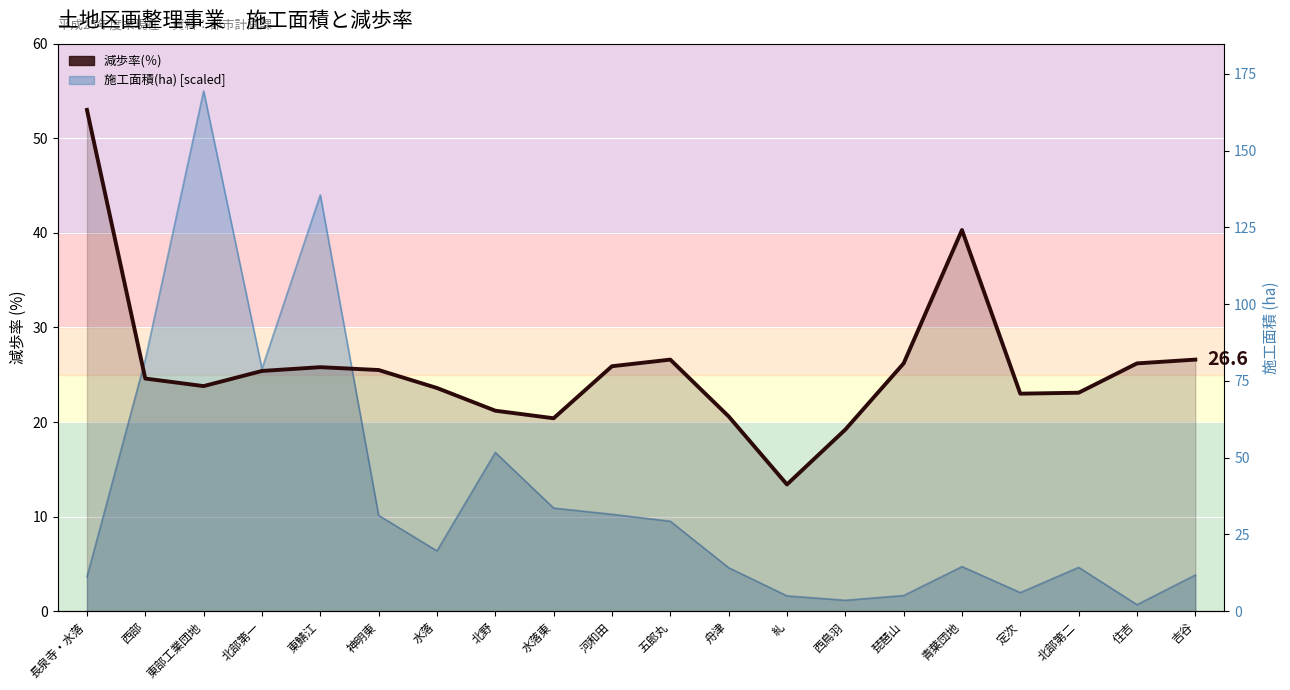

Which label corresponds to the largest value in the chart?

長泉寺・水落